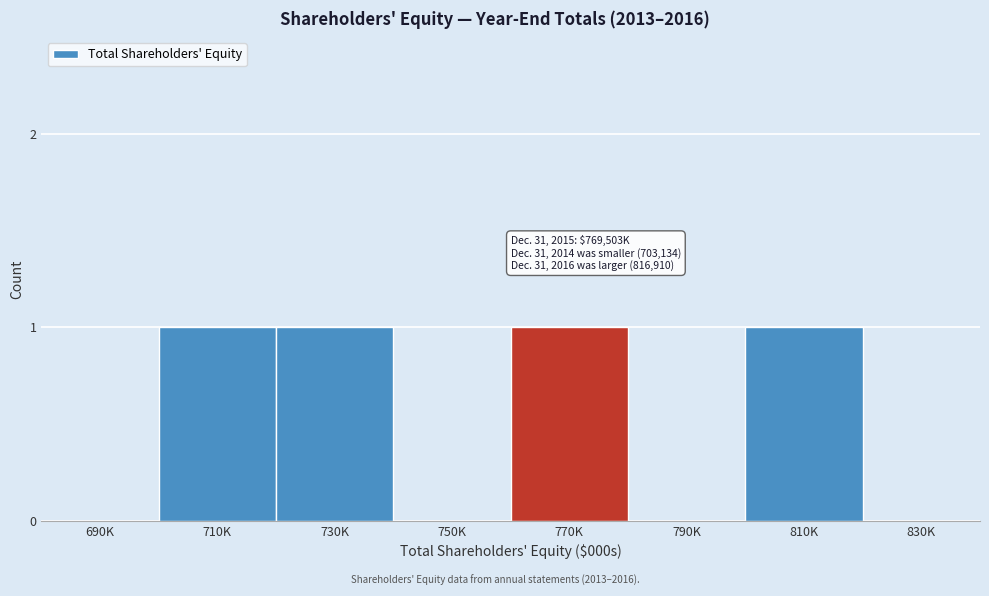

Reading left to right, extract all data points from this chart.

690K=0	710K=1	730K=1	750K=0	770K=1	790K=0	810K=1	830K=0